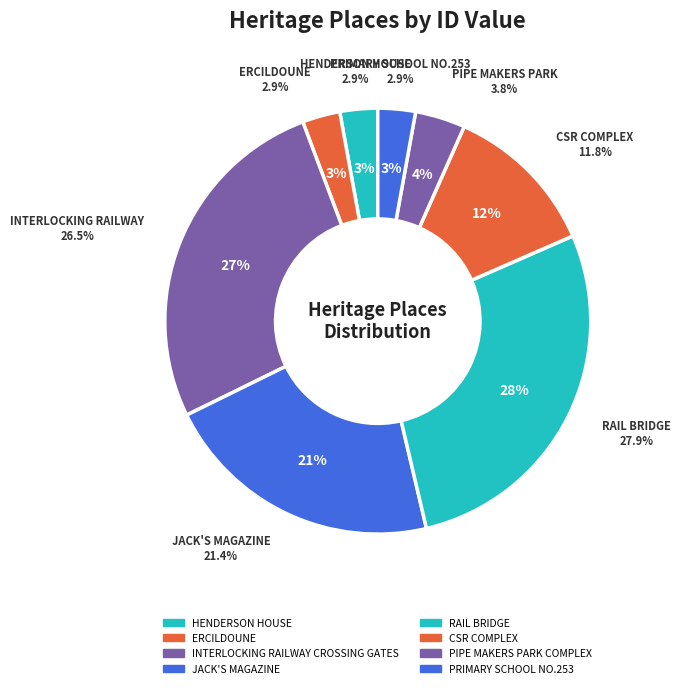

Which has a higher value, HENDERSON HOUSE or INTERLOCKING RAILWAY
CROSSING GATES?

INTERLOCKING RAILWAY
CROSSING GATES